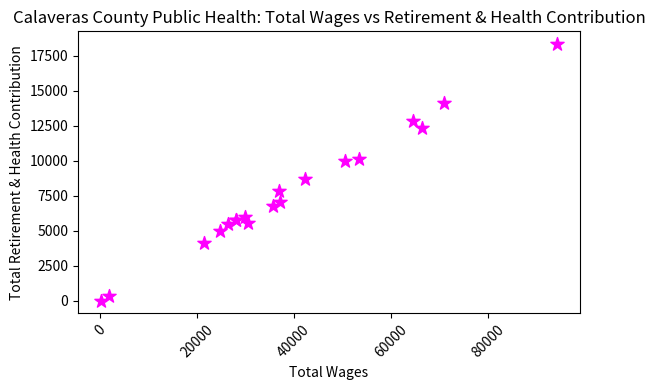

What Y value in the scatter plot is closest to 9169?

8719.5